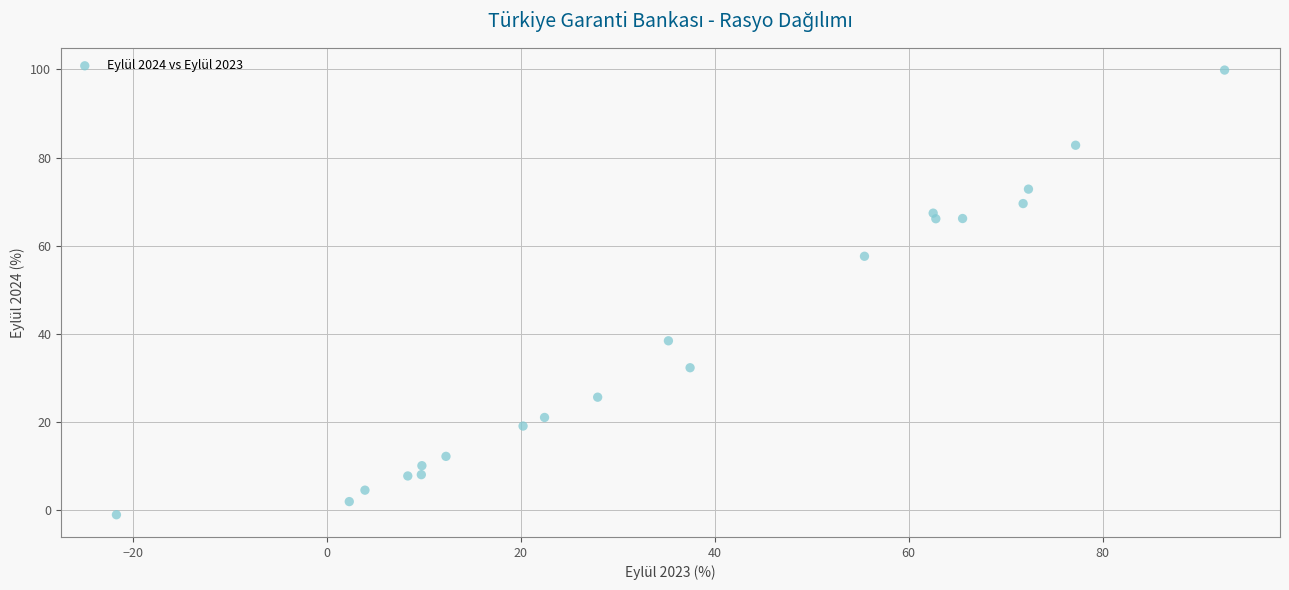

What Y value in the scatter plot is closest to 49?

57.6